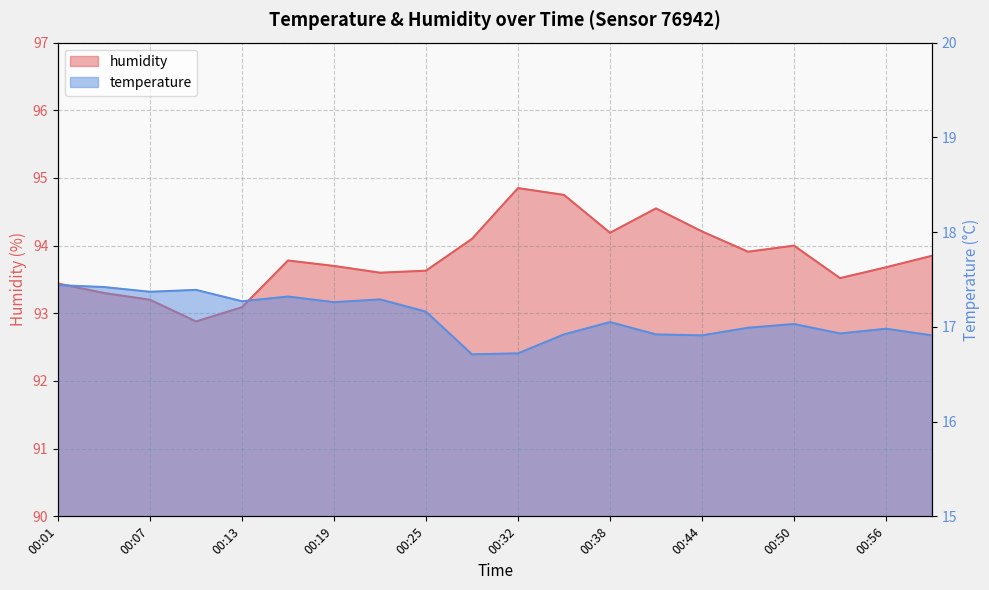

The value of humidity at 00:07 is 33.8. True or false?

False